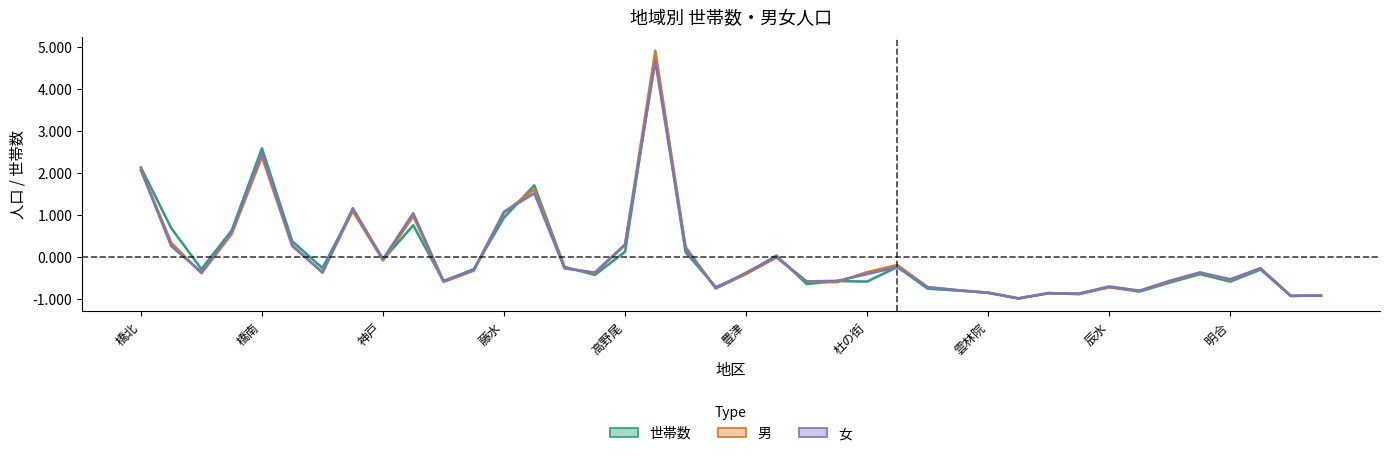

What are all the series names shown in the legend?

世帯数, 男, 女